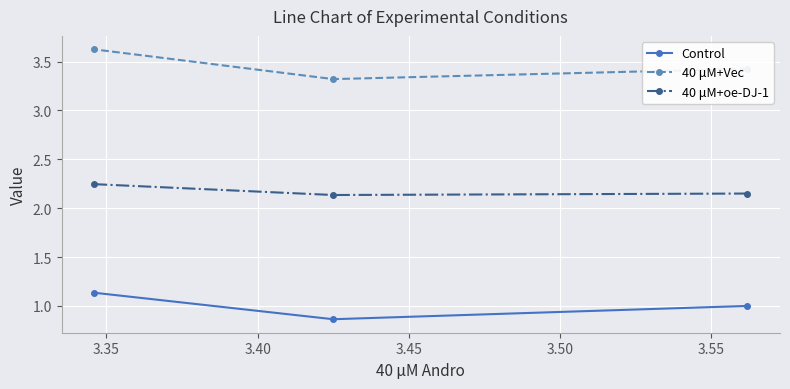

Rank the series by their average value, from highest to lowest.

40 μM+Vec, 40 μM+oe-DJ-1, Control